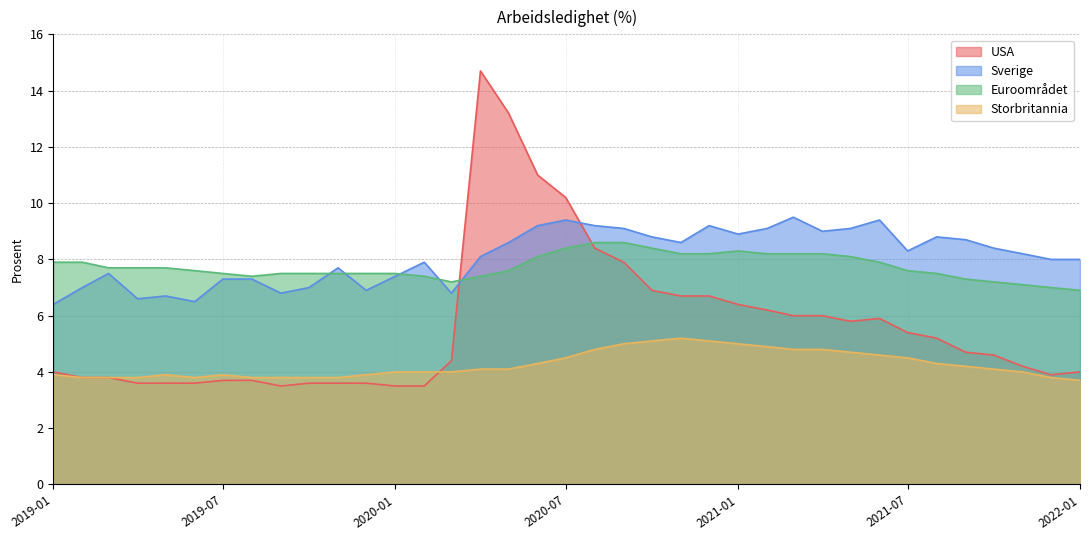

At which category is the sum across all series the highest?

2020-04-01